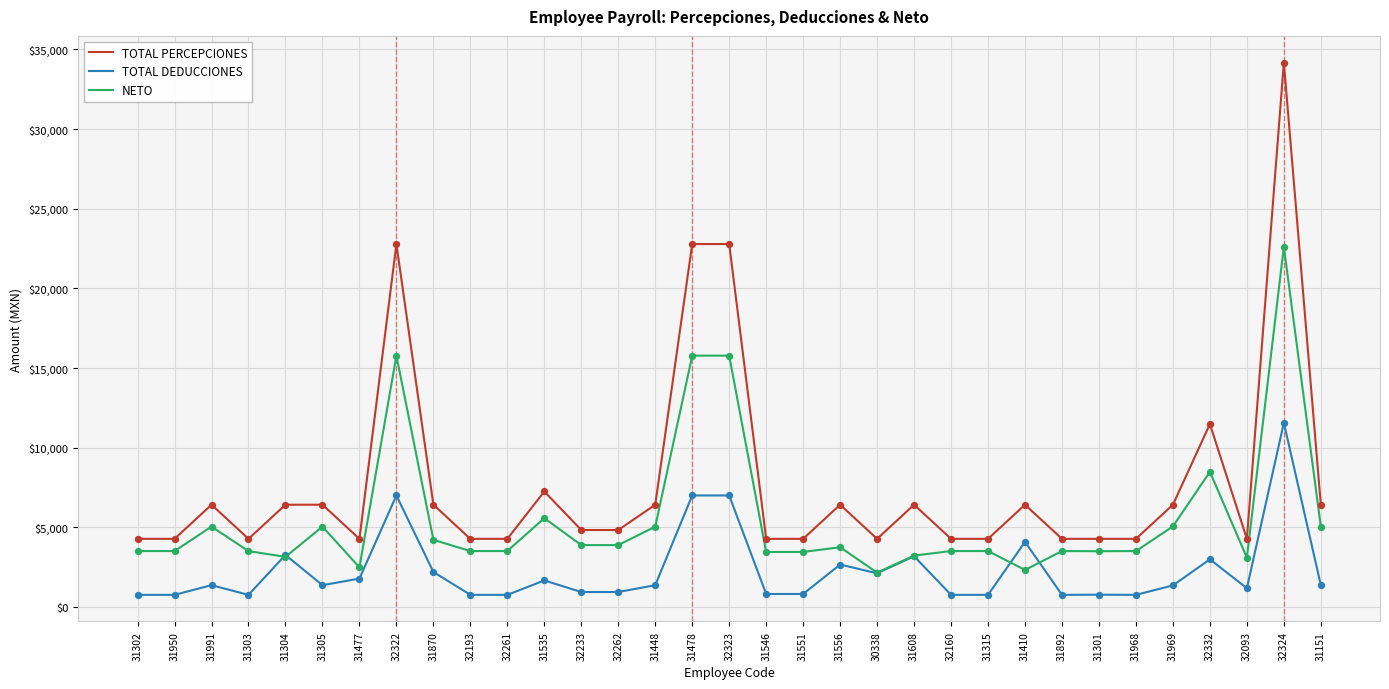

Is the value of TOTAL DEDUCCIONES at 31315 greater than the value of NETO at 32261?

No